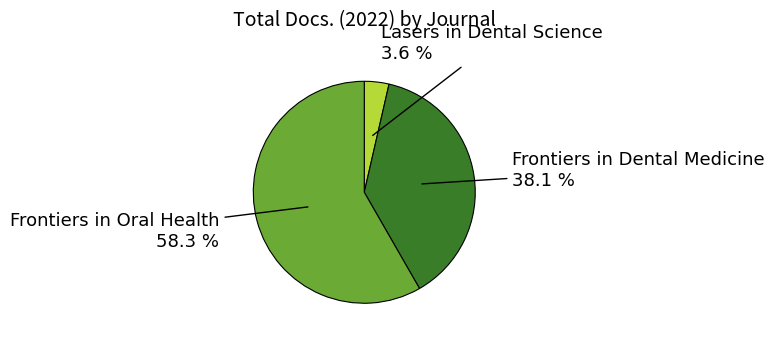

Is there any slice that represents more than half of the pie?

Yes